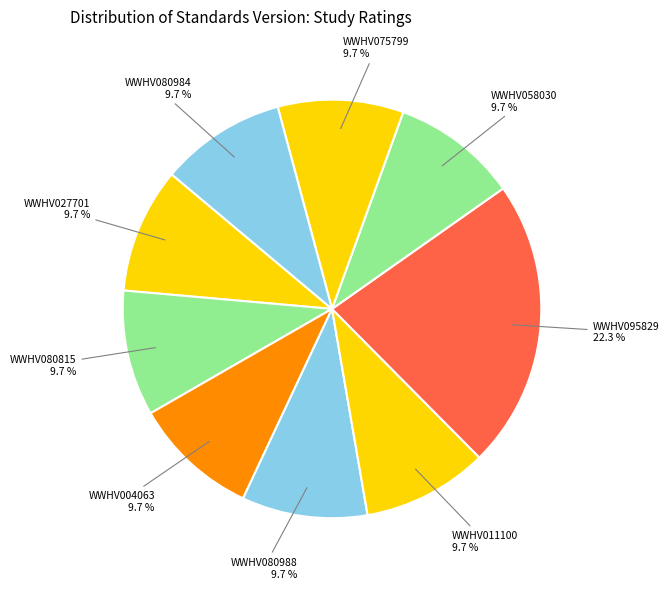

How many segments does this pie chart have?

9